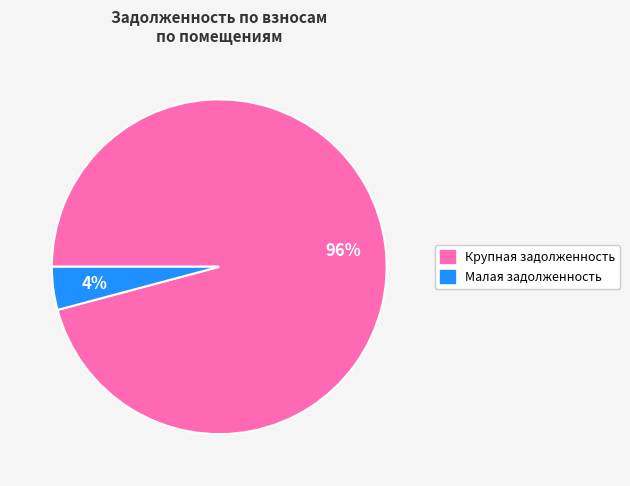

To the nearest percent, what is the difference between the largest and smallest slice percentages?

92%